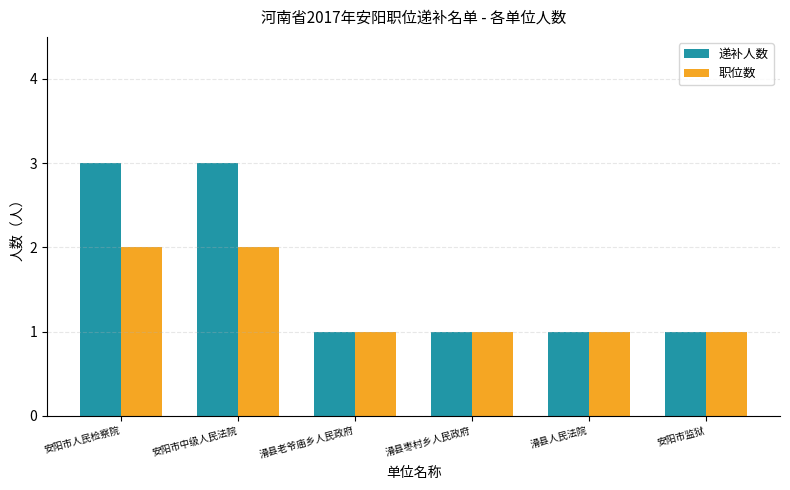

Reading right to left, list all the values displayed in this chart.

递补人数: 安阳市监狱=1	滑县人民法院=1	滑县枣村乡人民政府=1	滑县老爷庙乡人民政府=1	安阳市中级人民法院=3	安阳市人民检察院=3
职位数: 安阳市监狱=1	滑县人民法院=1	滑县枣村乡人民政府=1	滑县老爷庙乡人民政府=1	安阳市中级人民法院=2	安阳市人民检察院=2